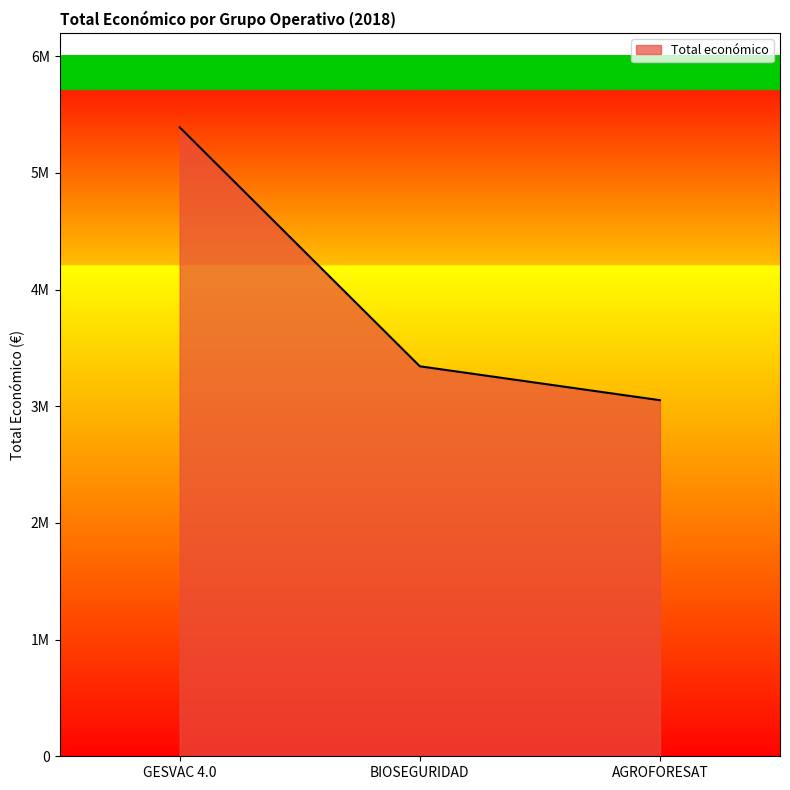

Does the chart display data point markers on the line(s)?

No